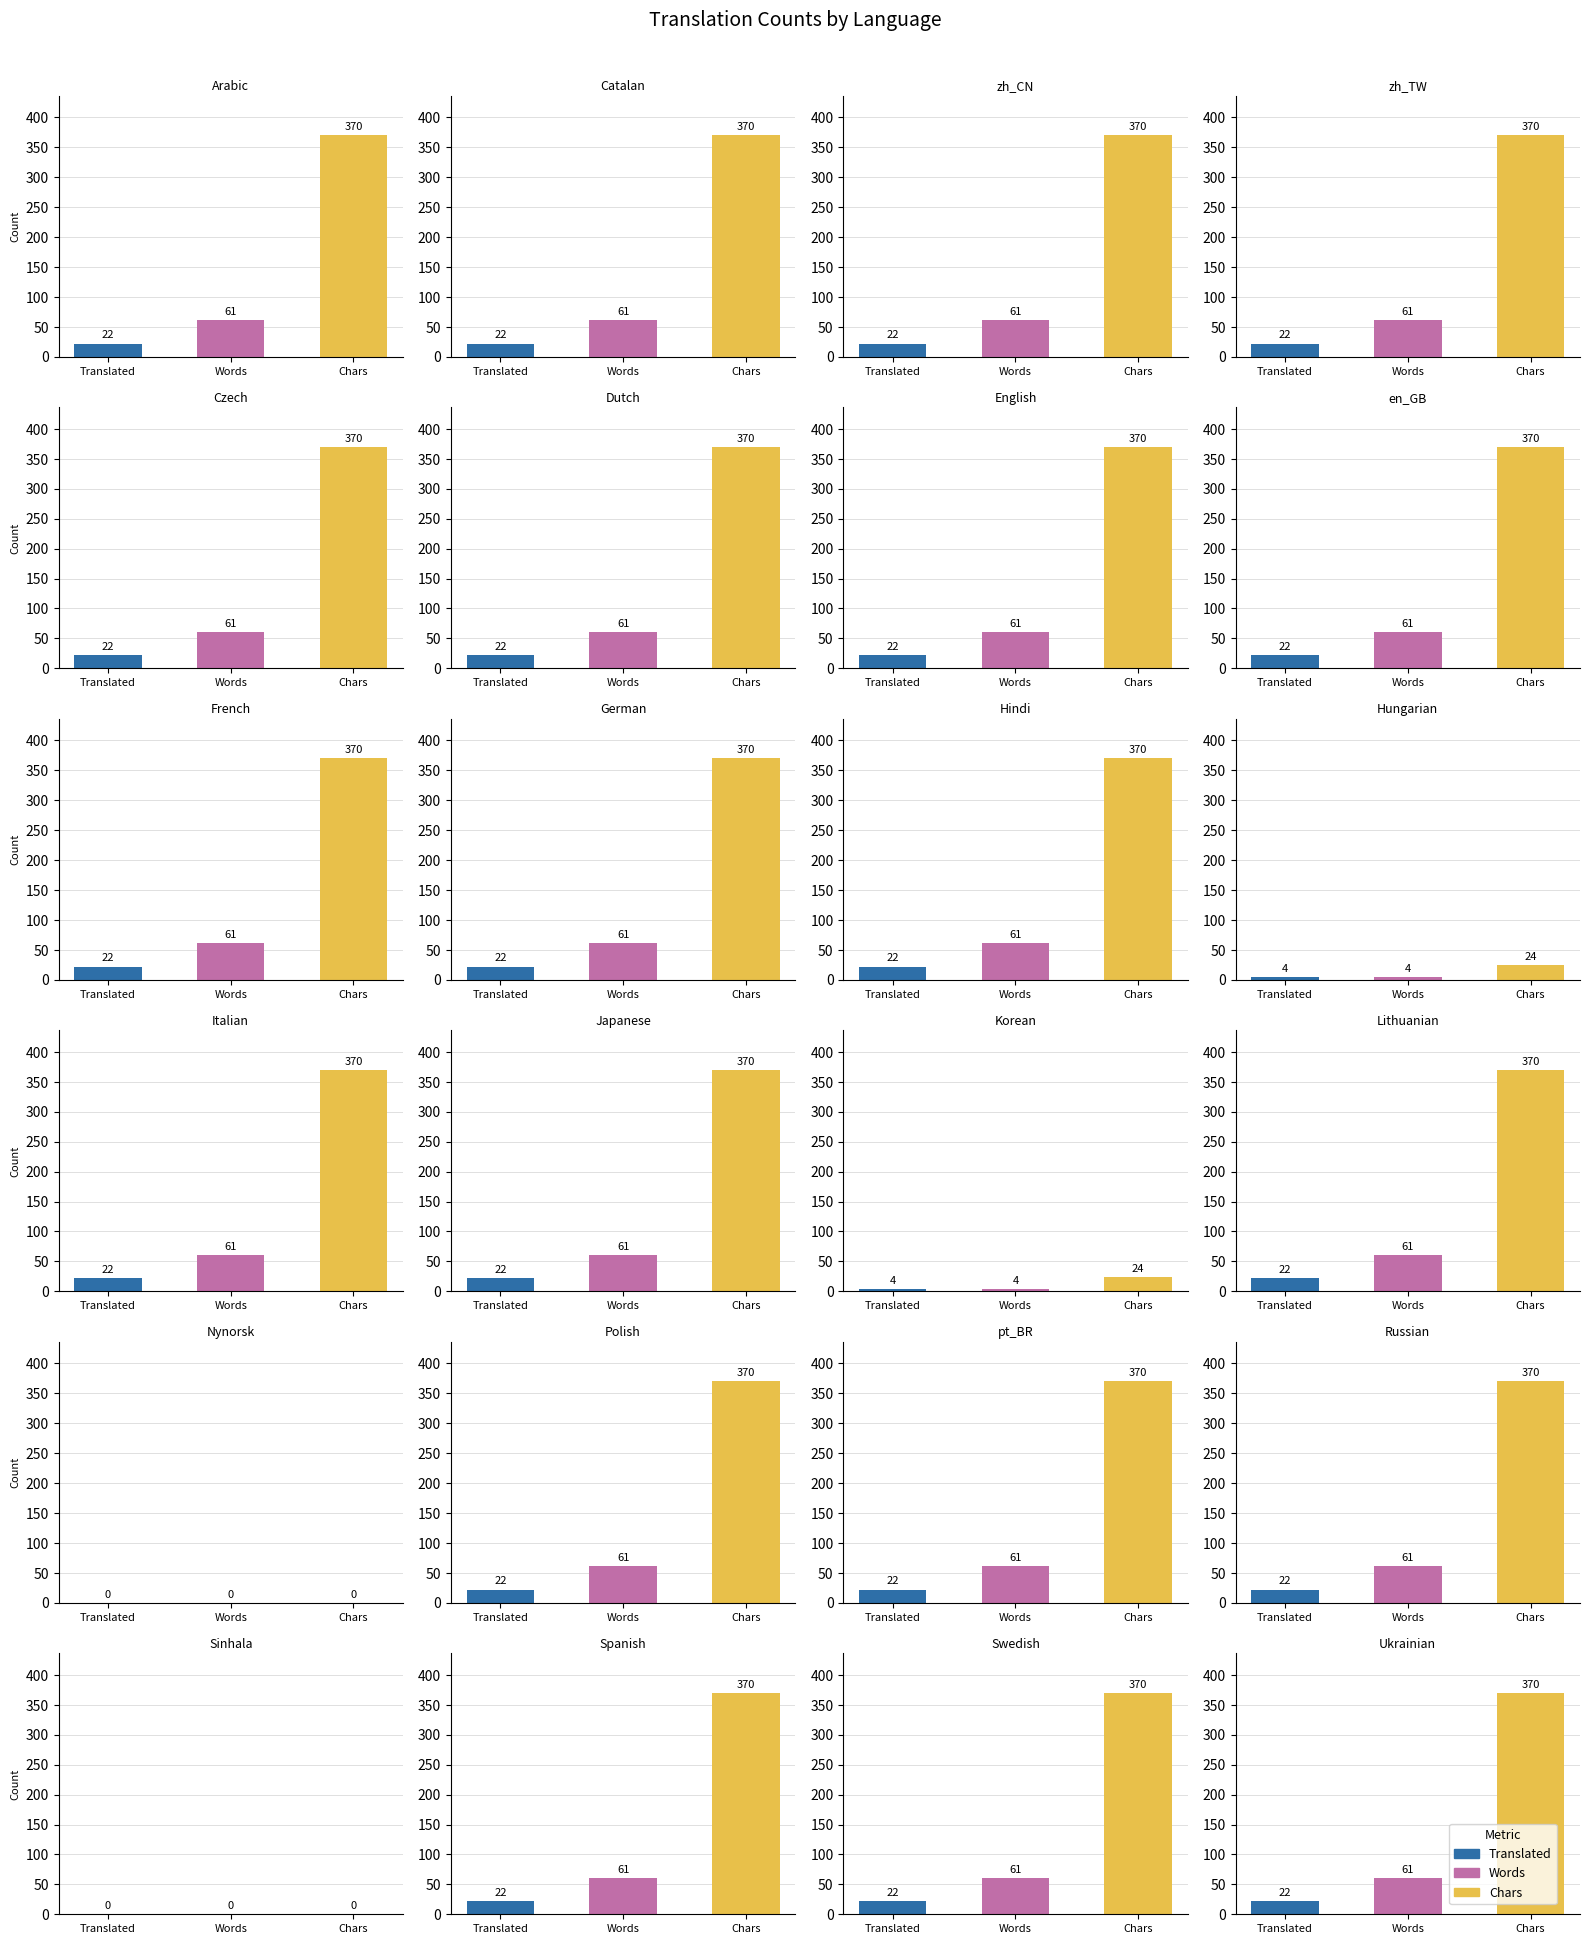

At which category is the sum across all series the highest?

Arabic